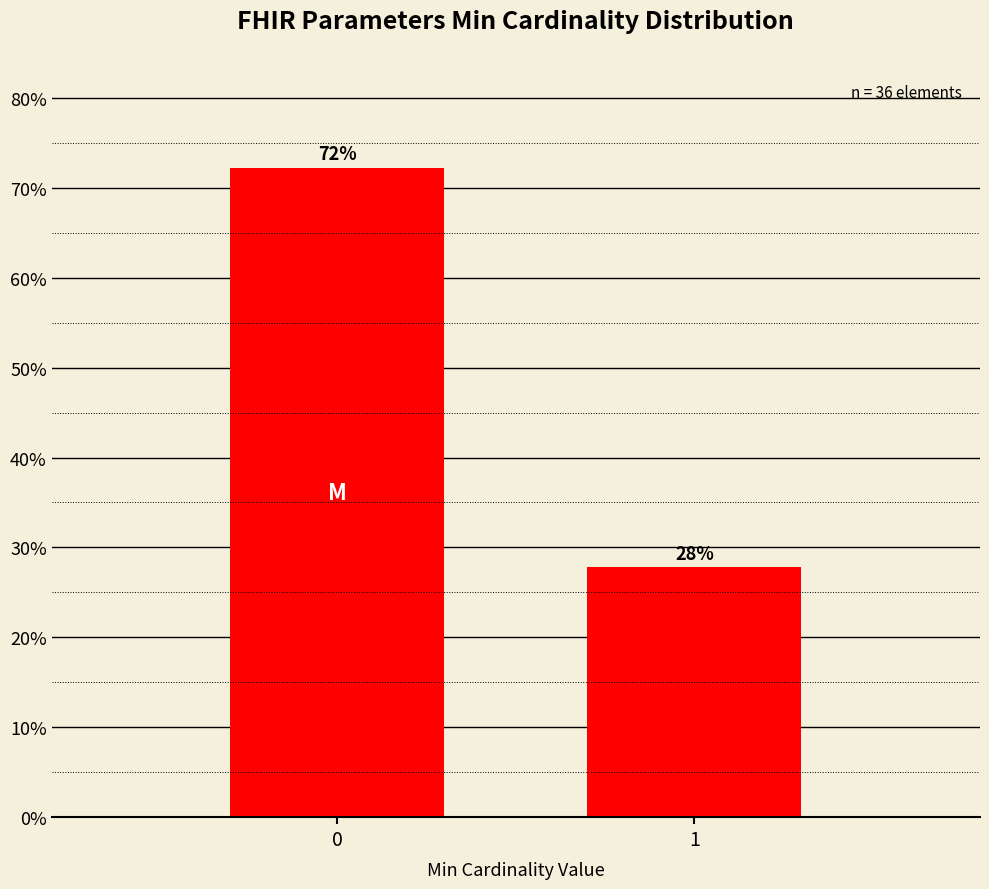

What is the minimum value shown in the chart?

27.8